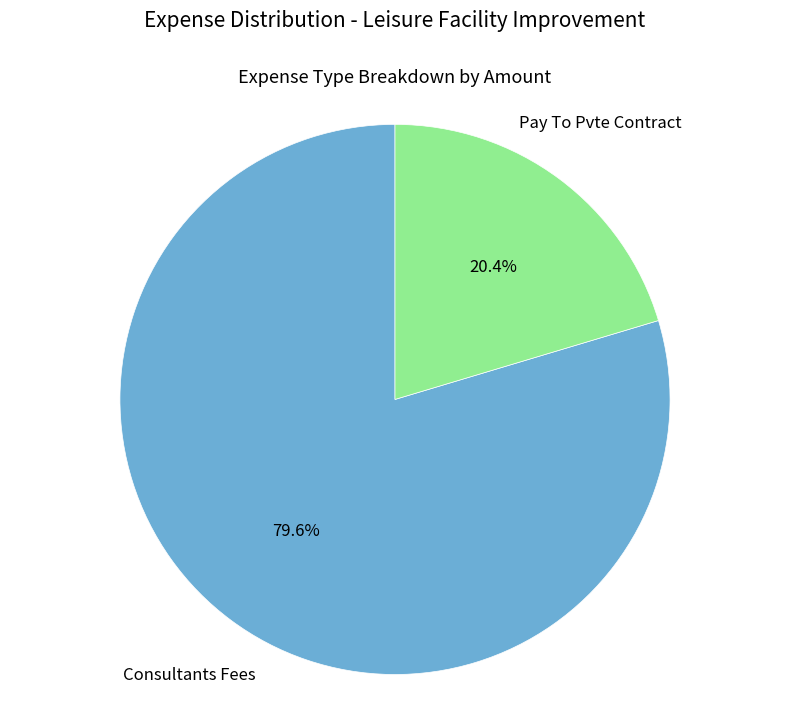

Does any single category account for the majority?

Yes